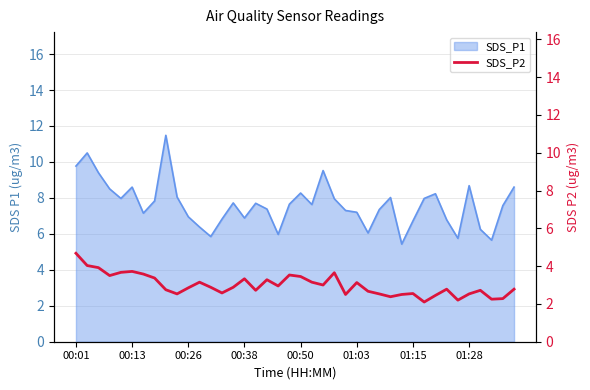

What is the change in value from 23 to 32?

-1.2